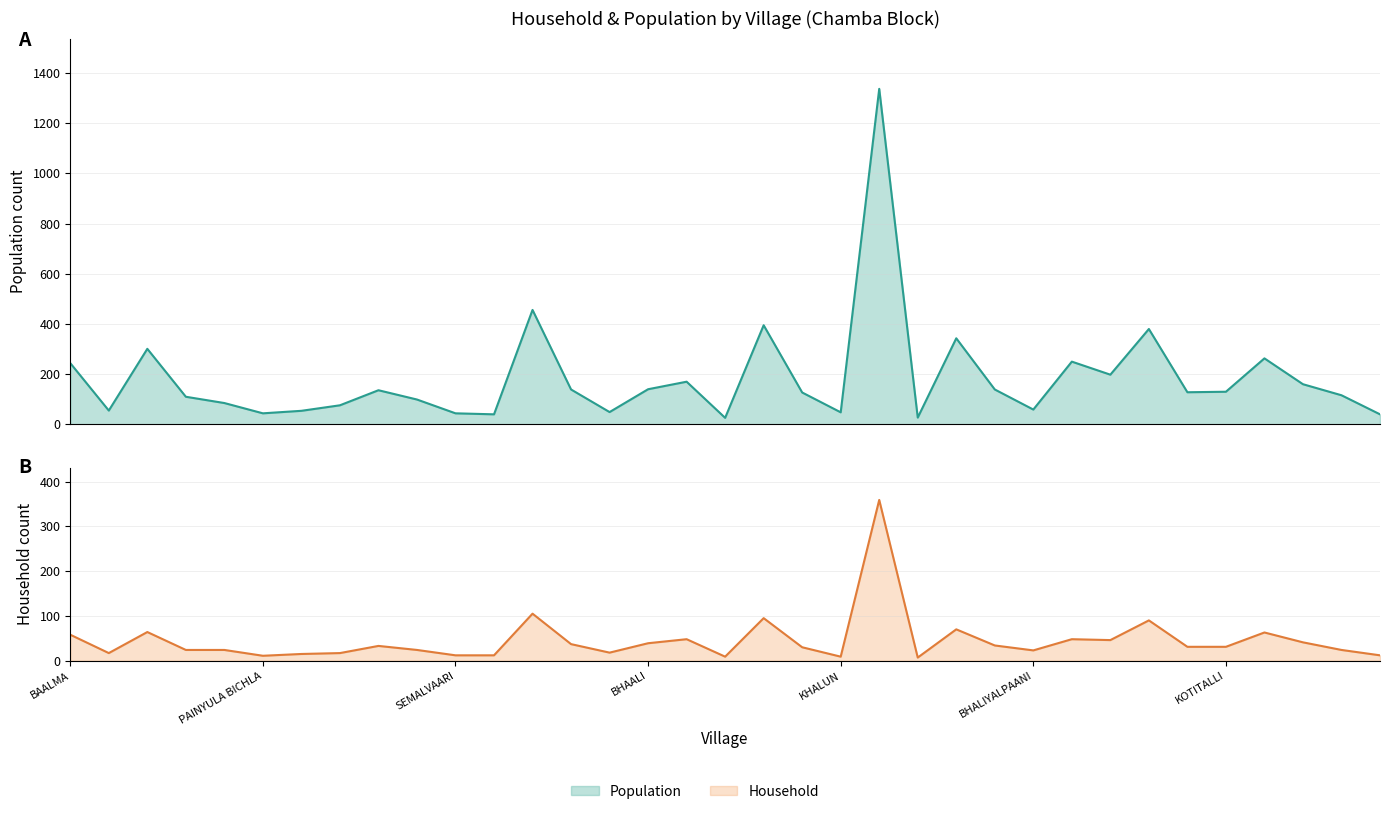

Where is POPULATION nearest to the value 681?

GUNOGI BAMUND